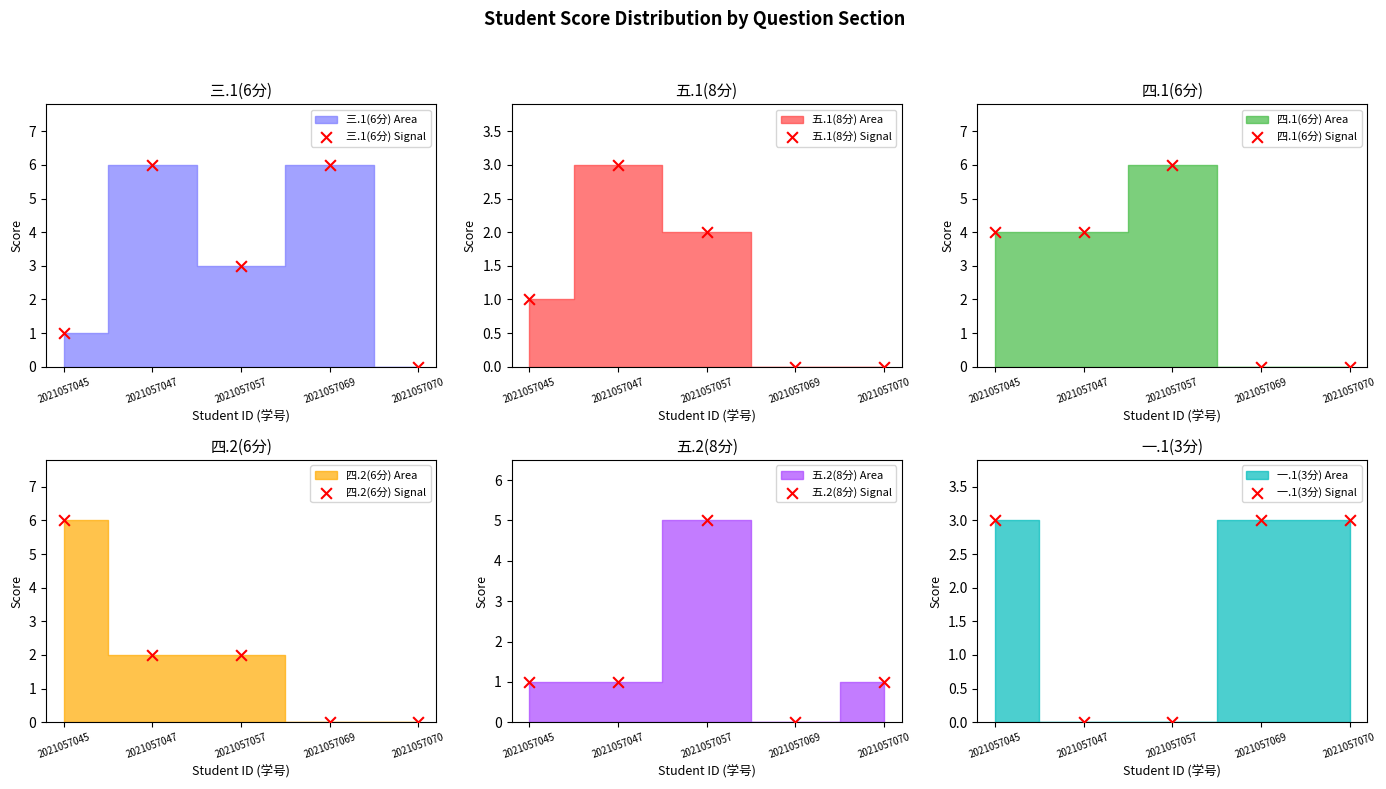

Which series has the largest total across all categories?

三.1(6分) Signal